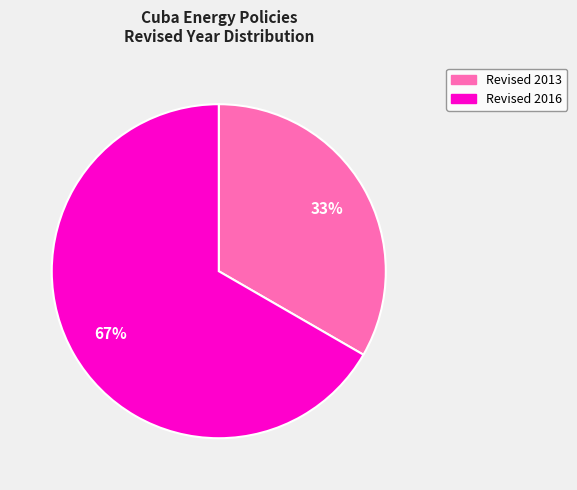

To the nearest percent, what is the average slice percentage?

50%